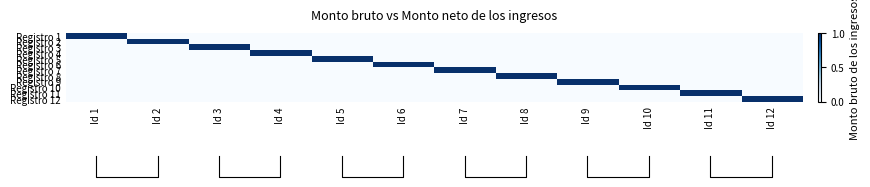

What is the sum of all Registro 9 values?

1